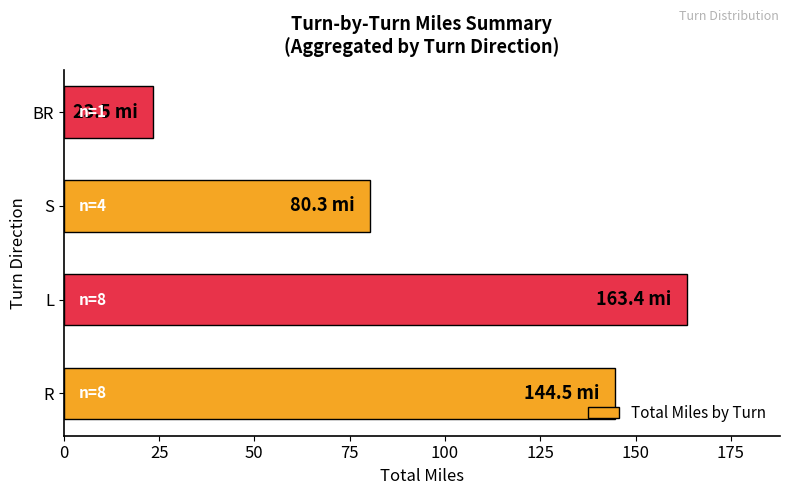

What is the maximum value shown in the chart?

163.4